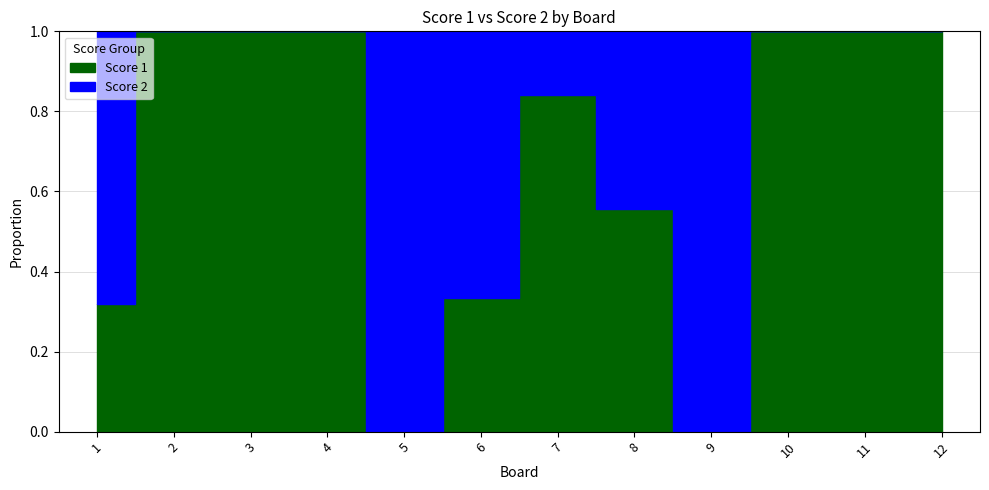

Reading left to right, transcribe all the data shown in this chart.

Score 1: 1=7	2=14	3=19	4=12	5=0	6=2	7=16	8=5	9=0	10=6	11=15	12=13
Score 2: 1=15	2=0	3=0	4=0	5=15	6=4	7=3	8=4	9=9	10=0	11=0	12=0